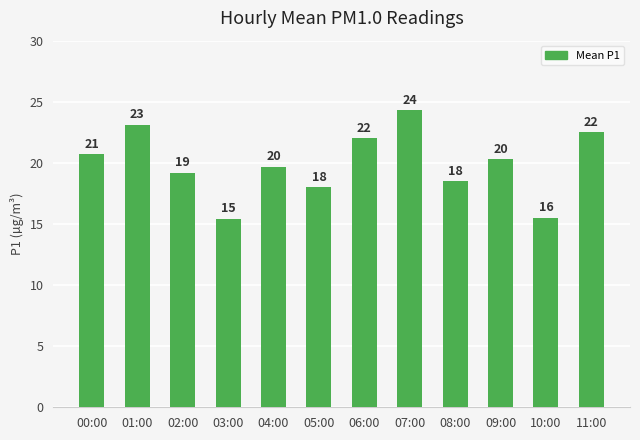

What is the label of the 8th bar from the right?

04:00